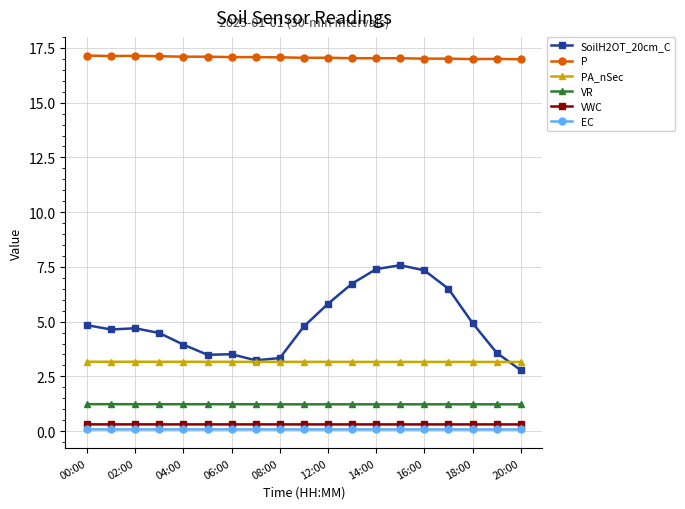

Which series has the largest range (max minus min)?

SoilH2OT_20cm_C